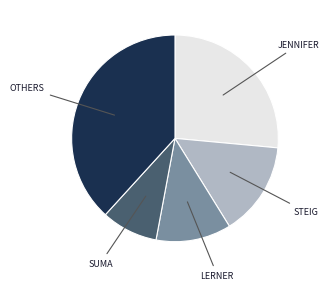

Does any single category account for the majority?

No